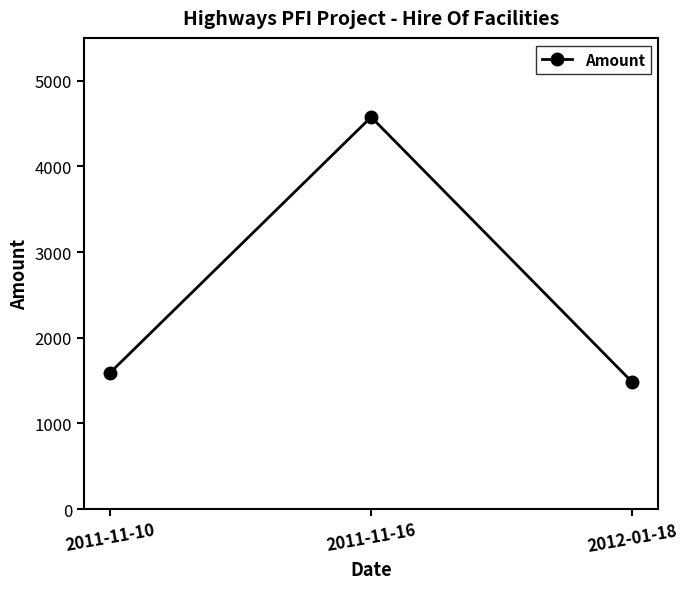

The chart shows a value of 1591.2 at 2011-11-10. True or false?

True